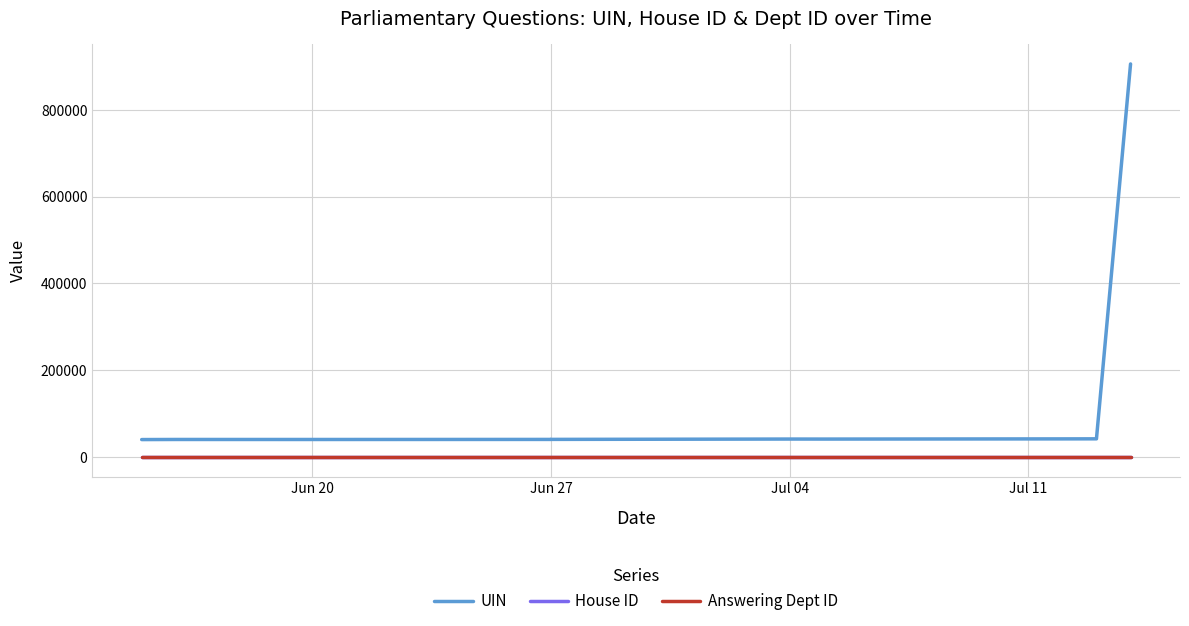

Does the chart display data point markers on the line(s)?

No